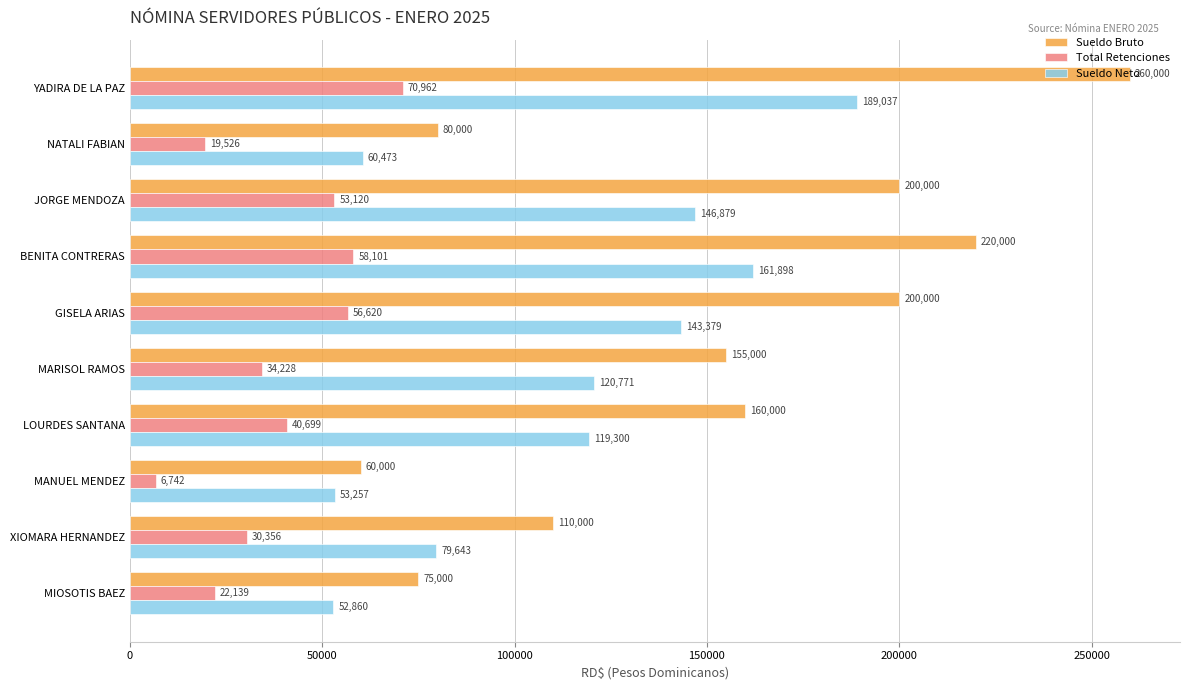

How many values in the Sueldo Neto series are below 120771?

5